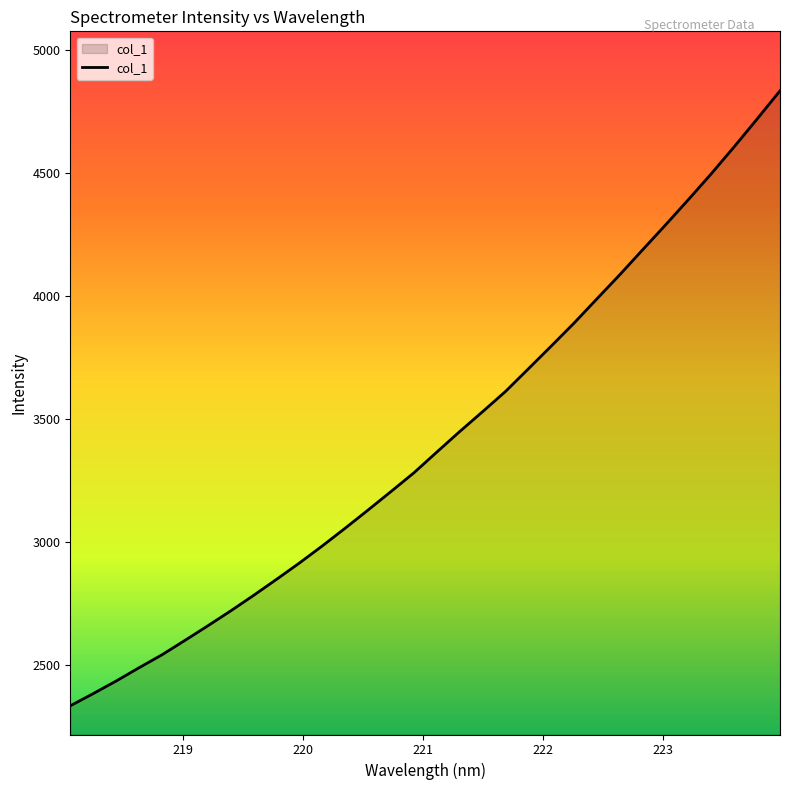

How many series are shown in this chart?

1